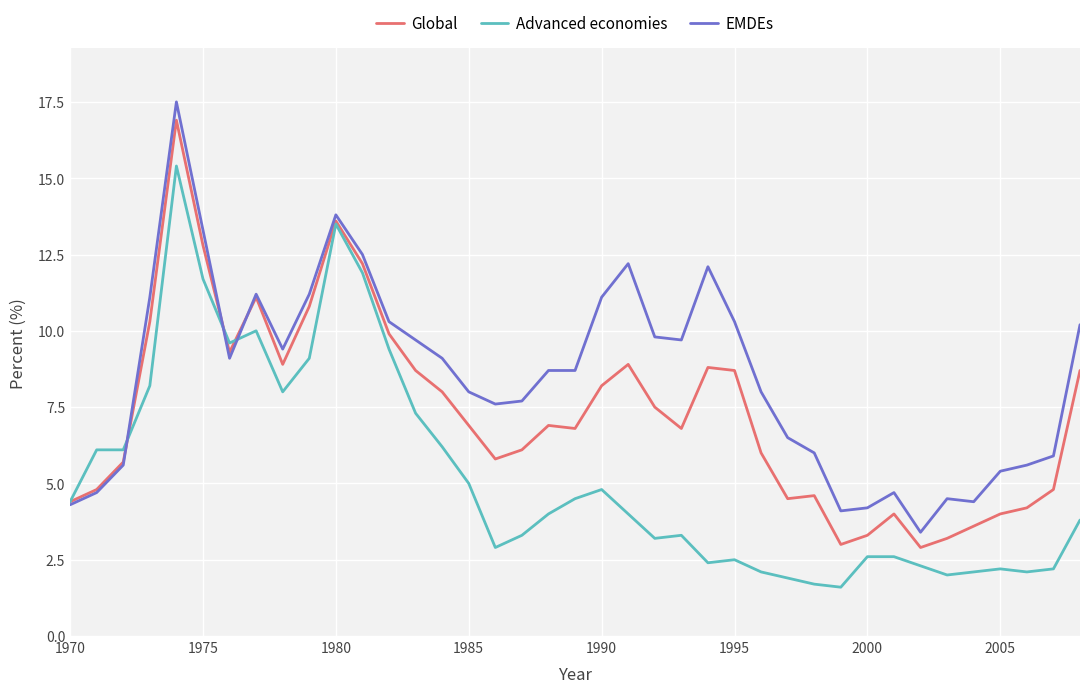

Which series has the largest range (max minus min)?

EMDEs